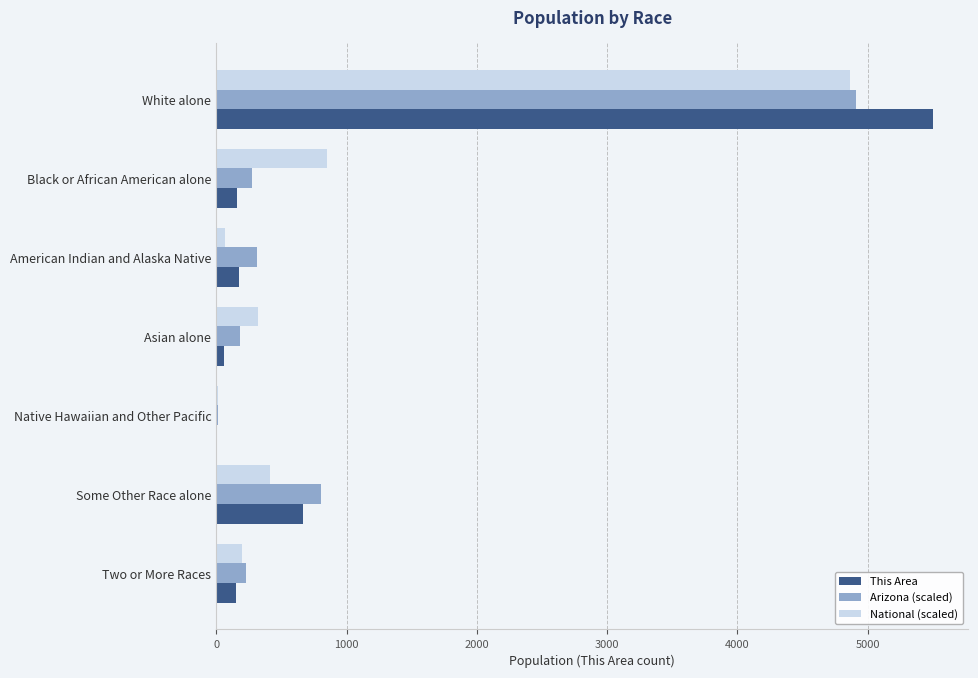

What are all the series names shown in the legend?

This Area, Arizona (scaled), National (scaled)